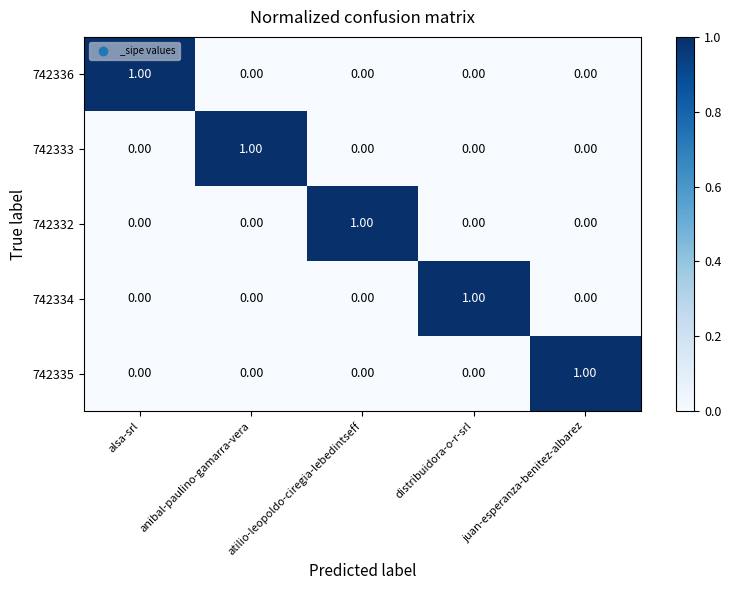

At how many categories does at least one series exceed 0?

5